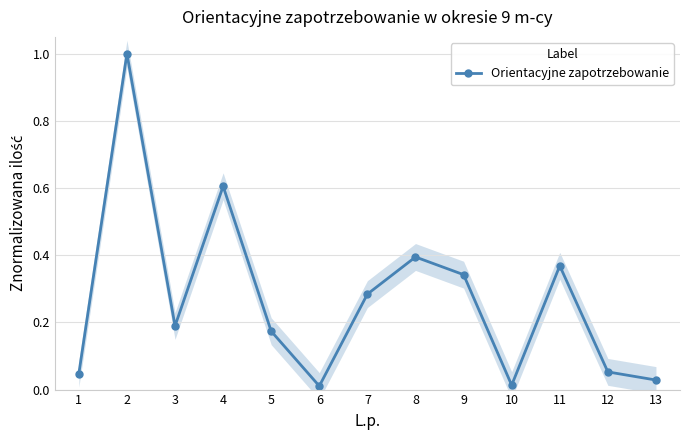

Reading right to left, list all the values displayed in this chart.

13=0.0	12=0.1	11=0.4	10=0.0	9=0.3	8=0.4	7=0.3	6=0.0	5=0.2	4=0.6	3=0.2	2=1.0	1=0.0